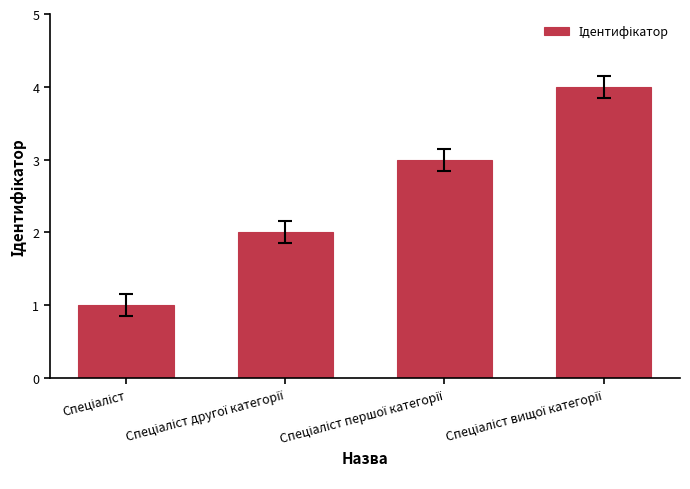

How many data points does each series have?

4